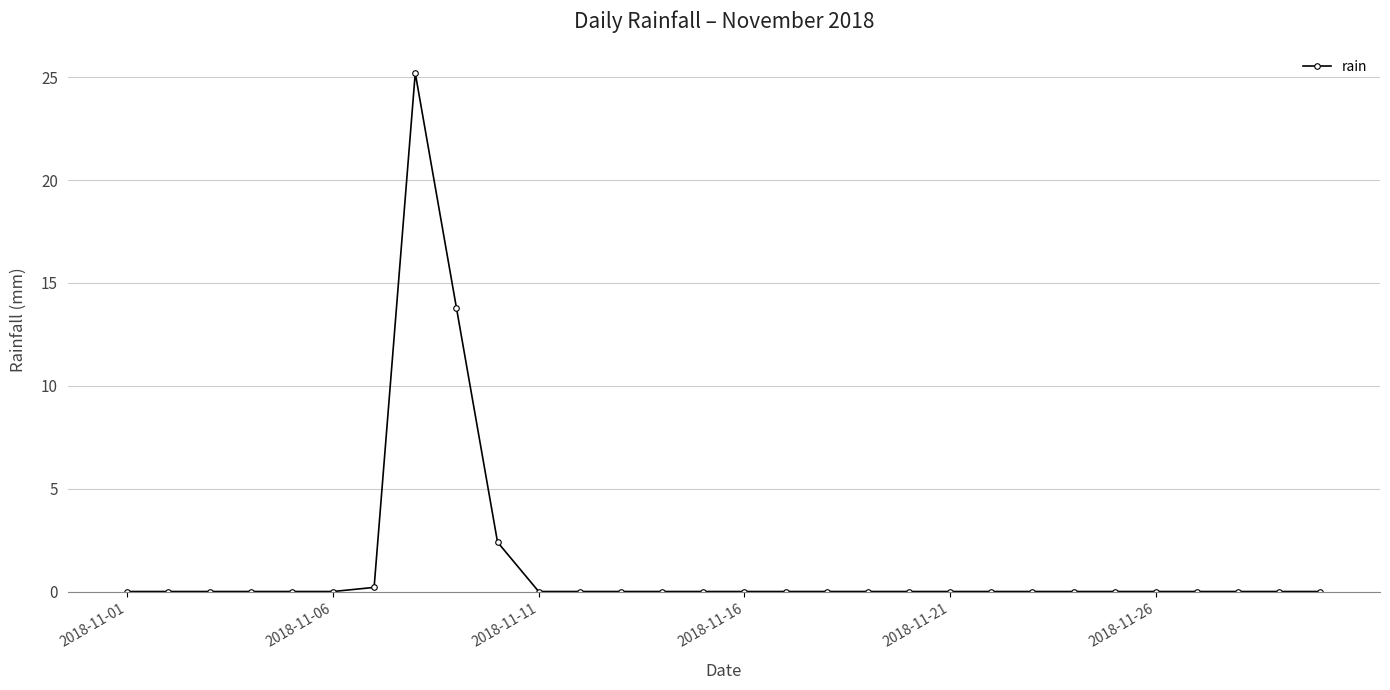

True or false: there are more than 0 points higher than both neighbors.

True